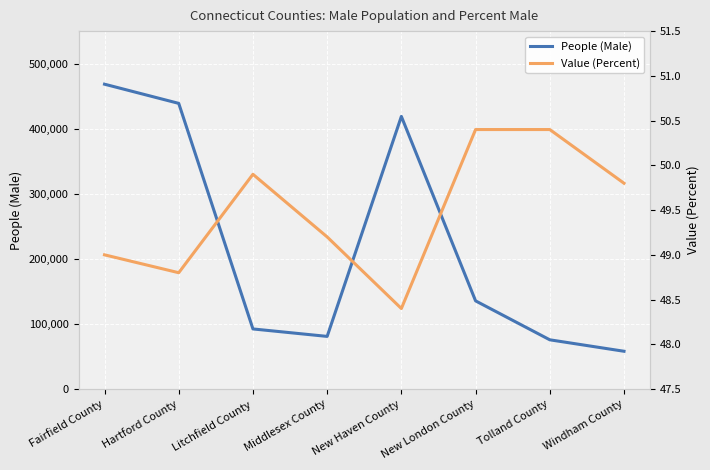

What is the average value of the People (Male) series?

221108